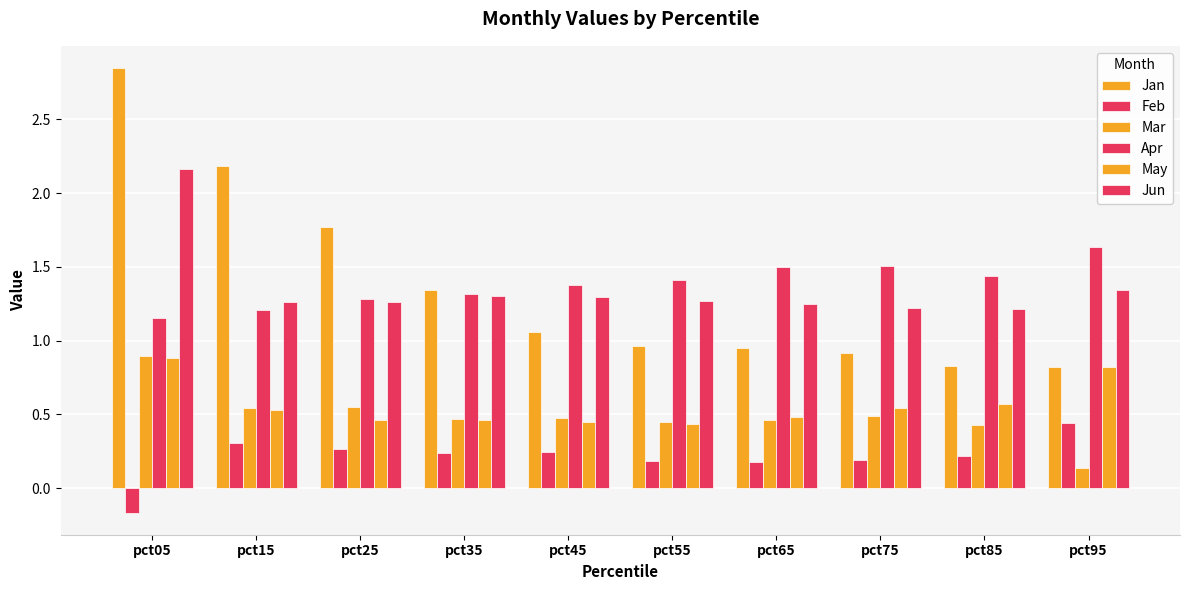

How many groups of bars are there?

10